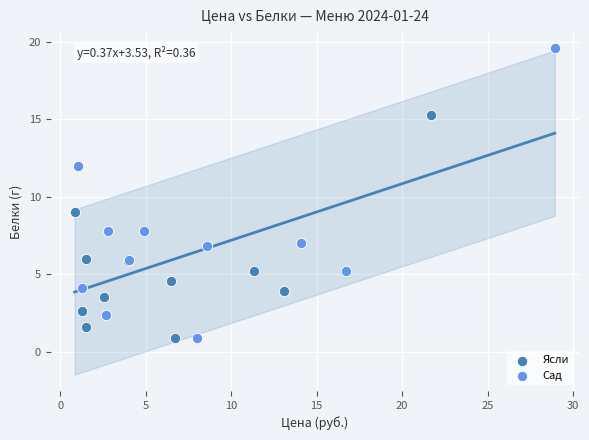

Which series has the largest Y range (max minus min)?

Сад